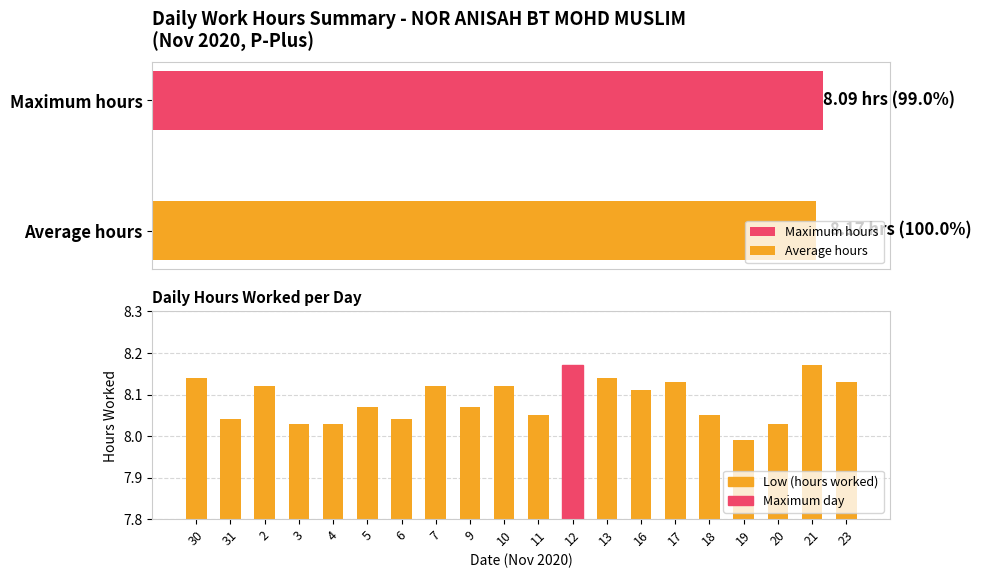

What is the smallest value displayed?

8.0